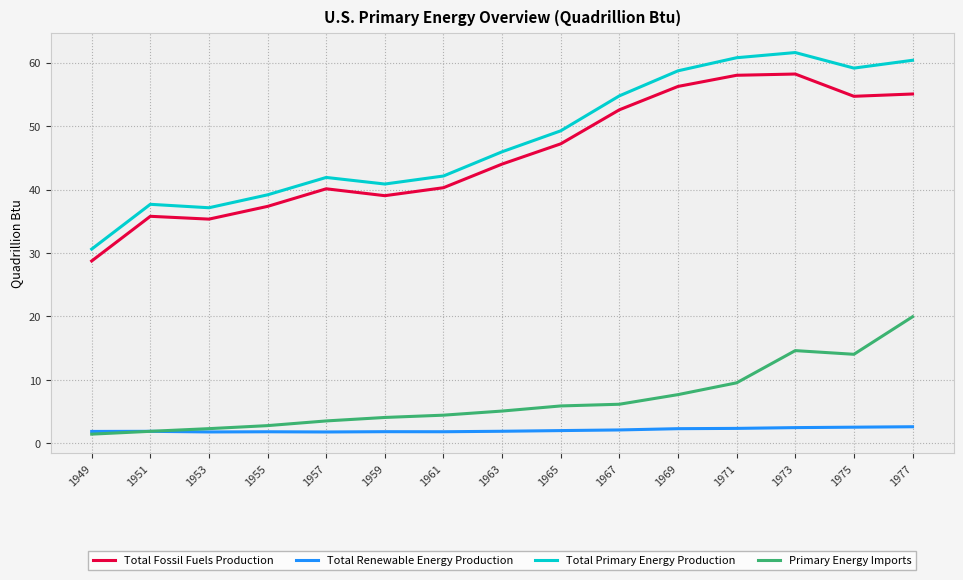

True or false: Total Fossil Fuels Production and Total Primary Energy Production intersect in this chart.

False